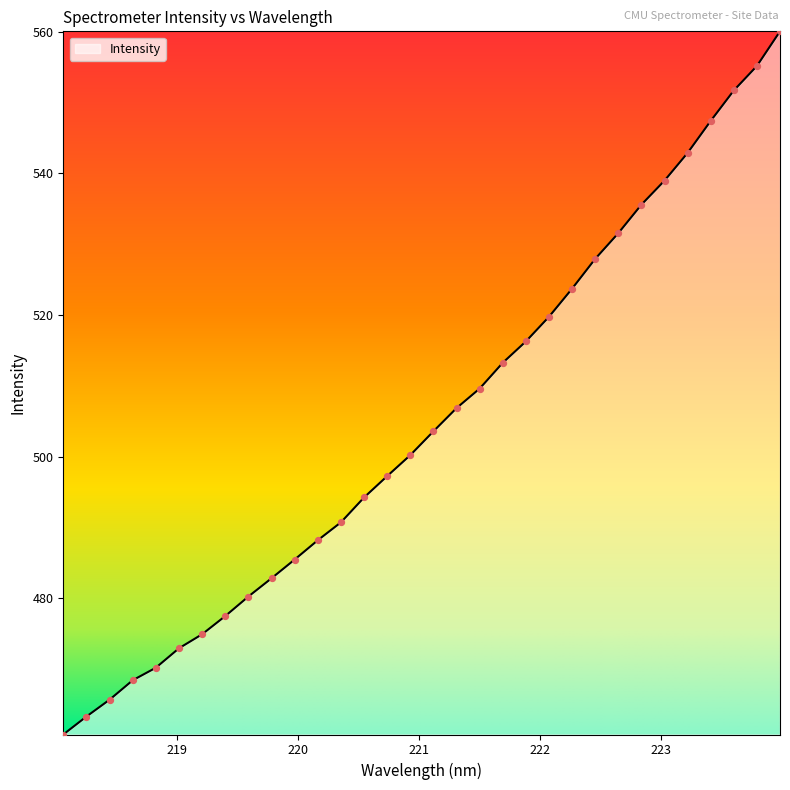

What is the difference between the maximum and minimum values?

99.3